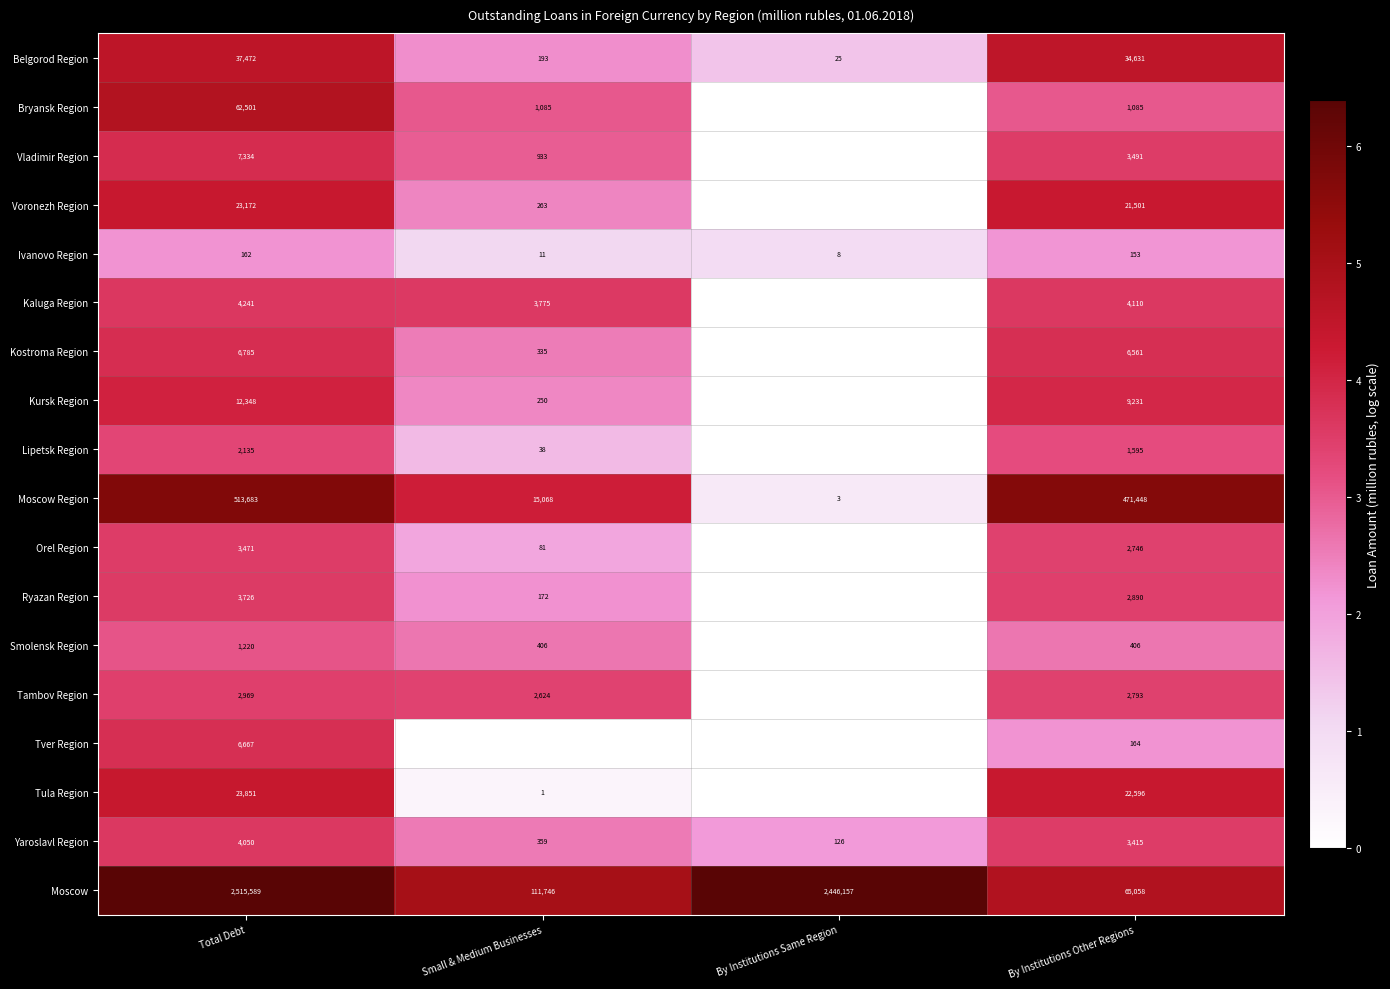

At which label does Belgorod Region reach its minimum?

By Institutions Same Region